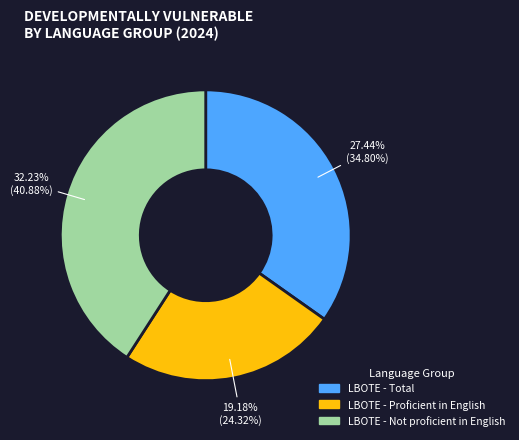

Rank the categories by value from highest to lowest.

LBOTE - Not proficient in English, LBOTE - Total, LBOTE - Proficient in English